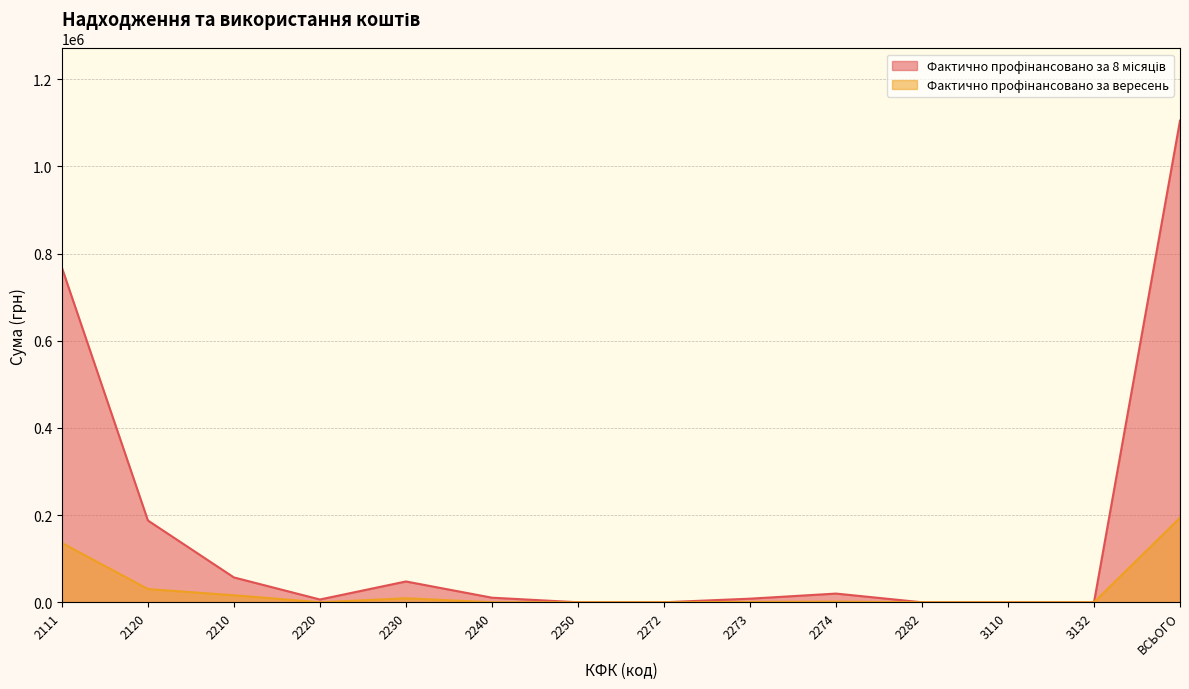

True or false: Фактично профінансовано за 8 місяців has more than 2 interior local peaks.

False